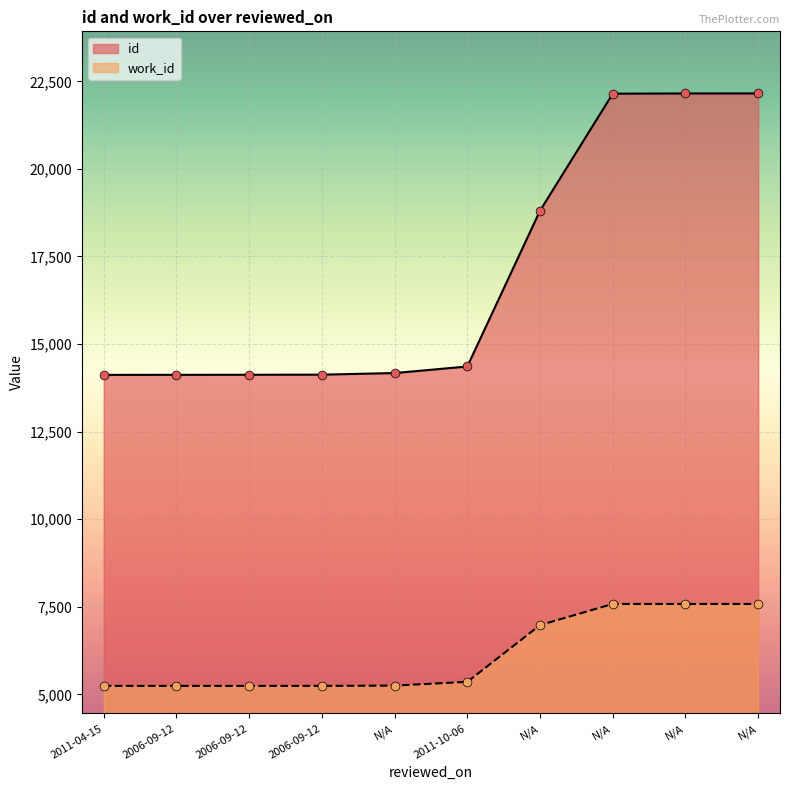

Is the value of id at 2011-04-15 greater than the value of work_id at 2006-09-12?

Yes